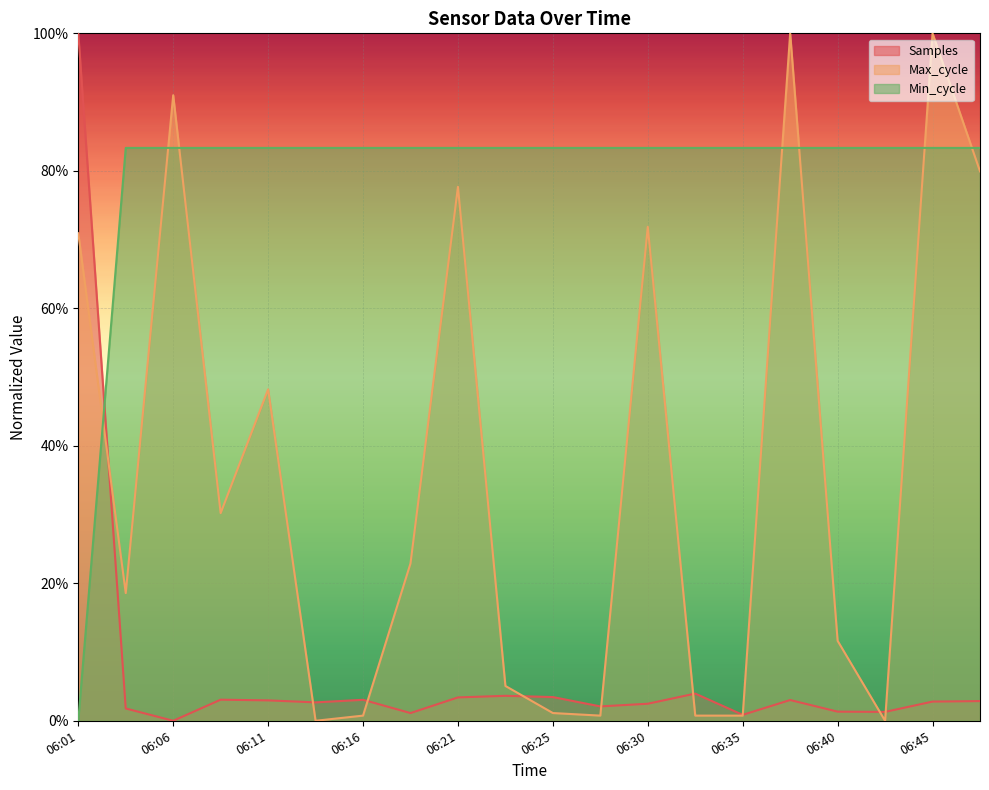

What is the difference between the second highest and minimum values in the Min_cycle series?

83.3